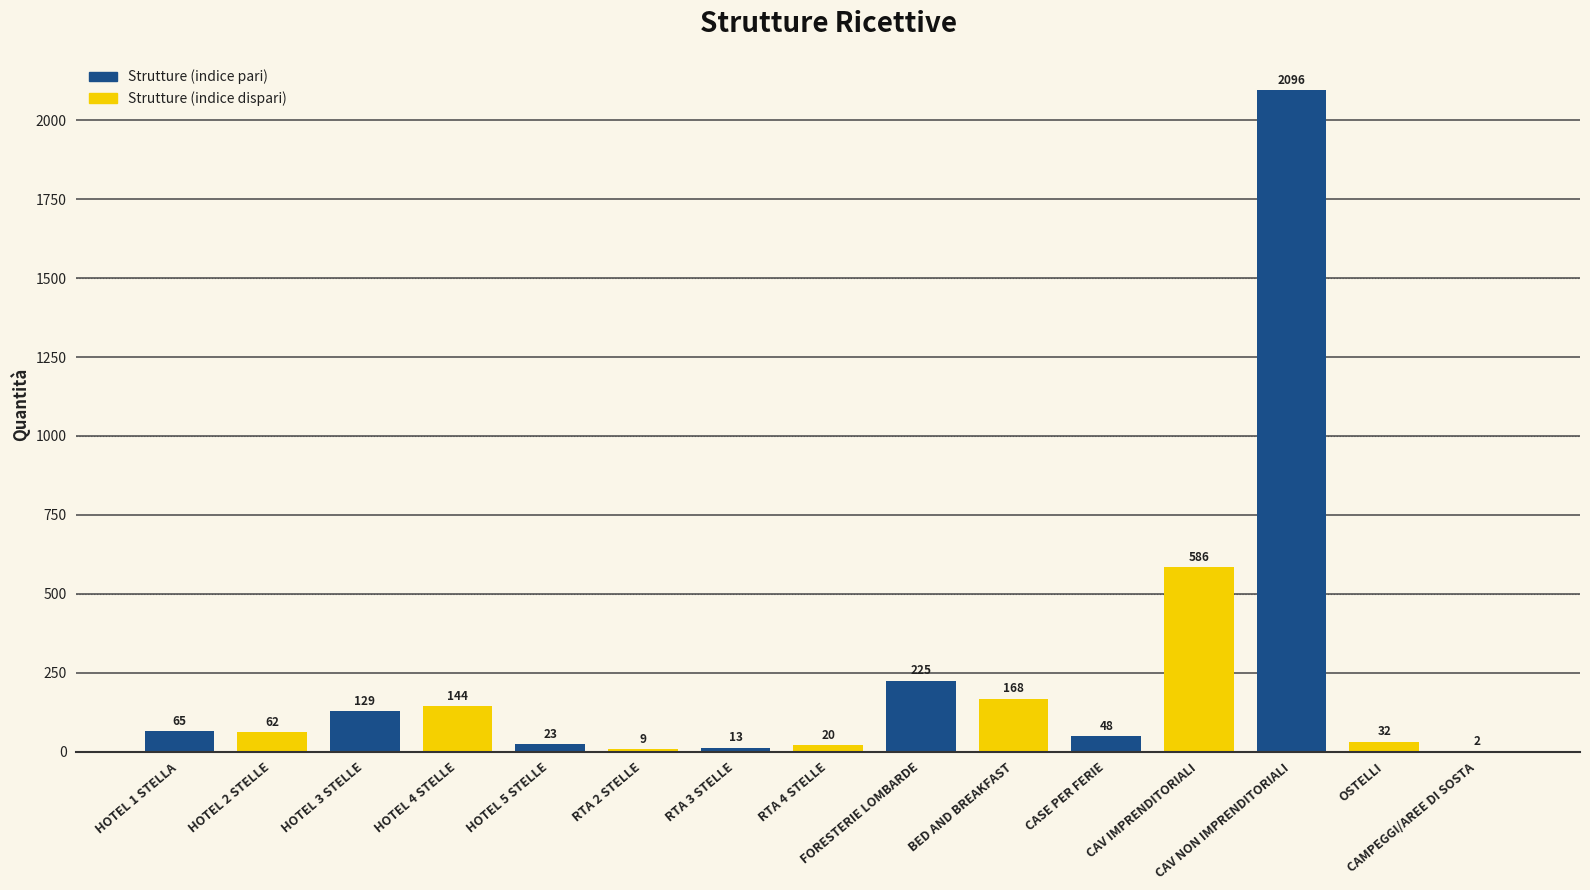

What value does the data have at BED AND BREAKFAST, to the nearest 50?

150